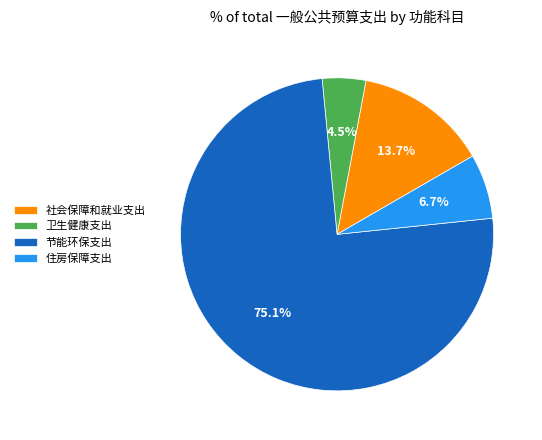

To the nearest percent, what is the difference between the largest and smallest slice percentages?

71%